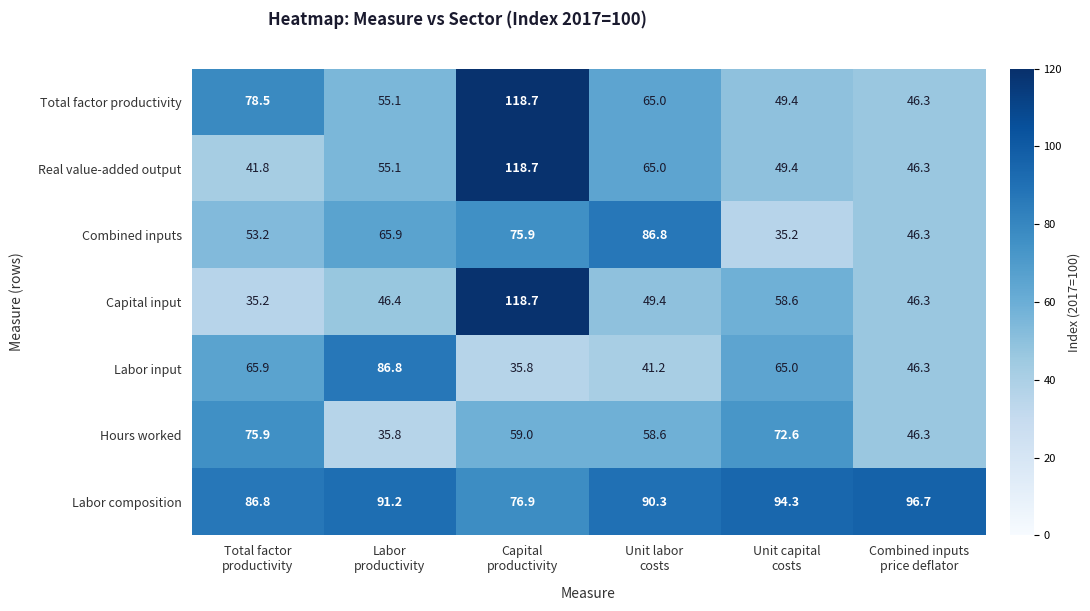

What is the average value of the Capital input series?

59.1